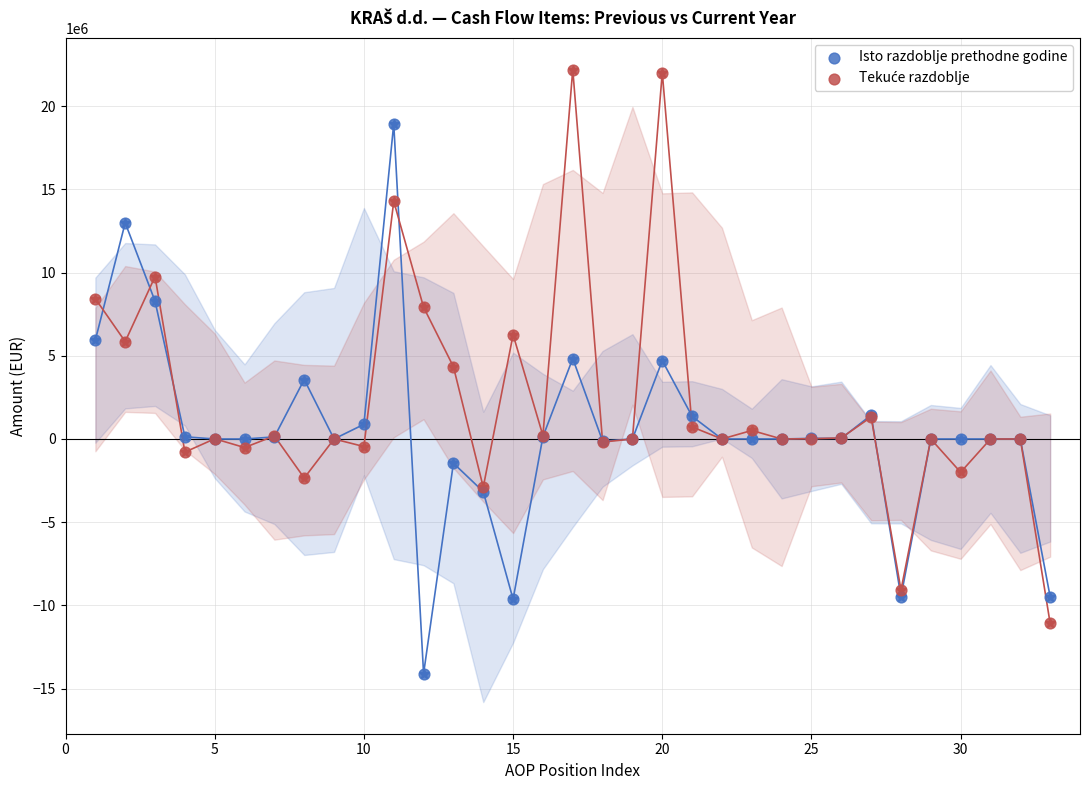

Which series contains the lowest Y value?

Isto razdoblje prethodne godine